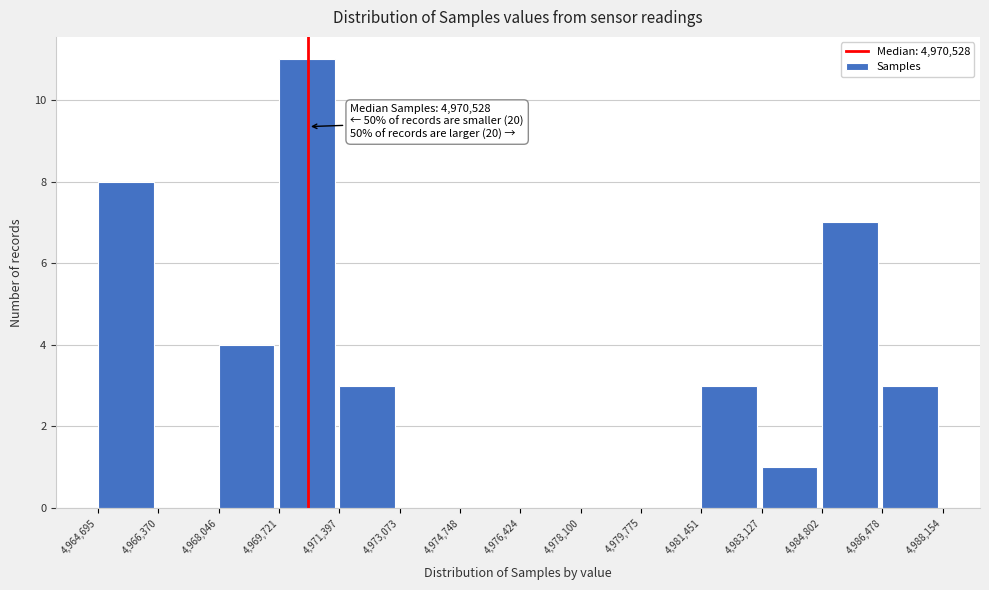

Over which range of the x-axis is the bar tallest?

4,969,721 to 4,971,397